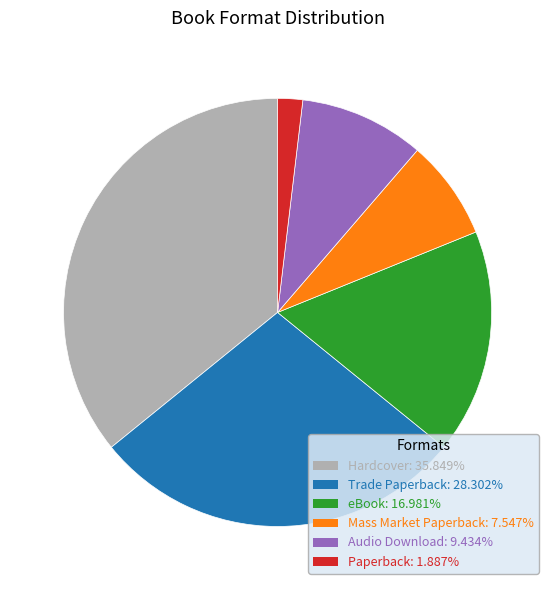

What is the ratio of the value at Trade Paperback to the value at Paperback?

15.0